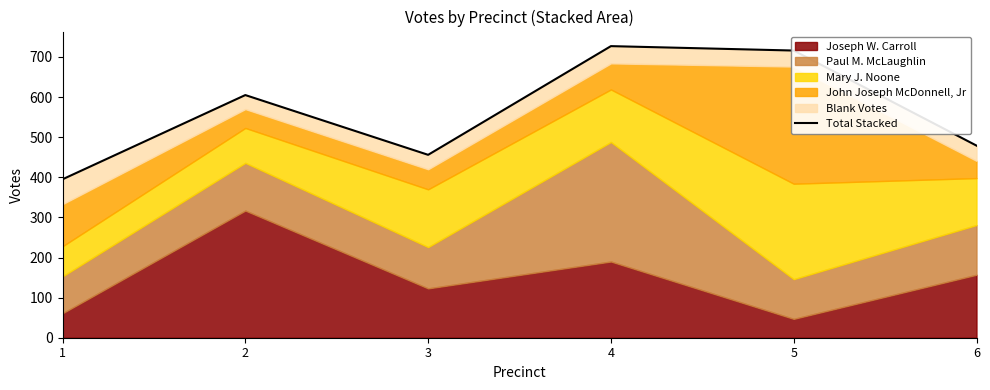

At which label does the data first exceed 605?

4